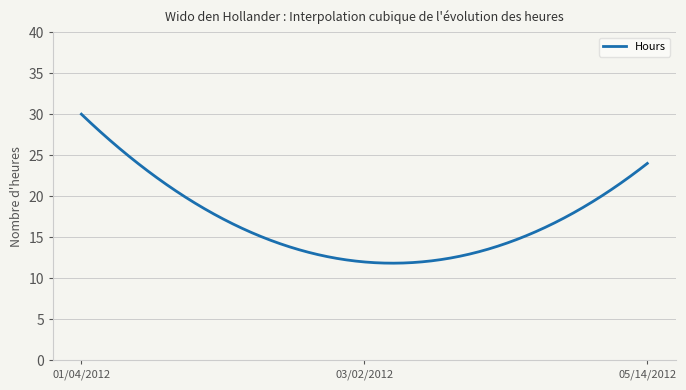

What is the greatest value displayed?

30.0